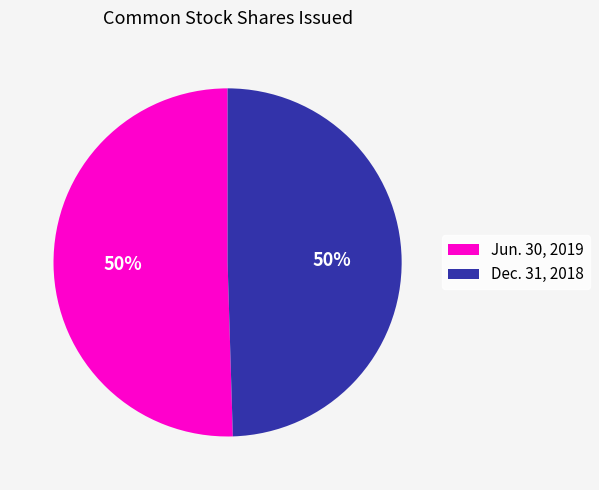

The Dec. 31, 2018 slice represents 37% of the pie. True or false?

False